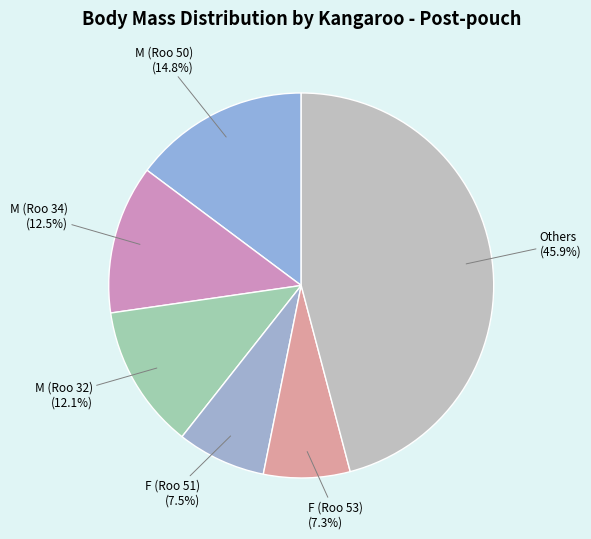

Is there any slice that represents more than half of the pie?

No